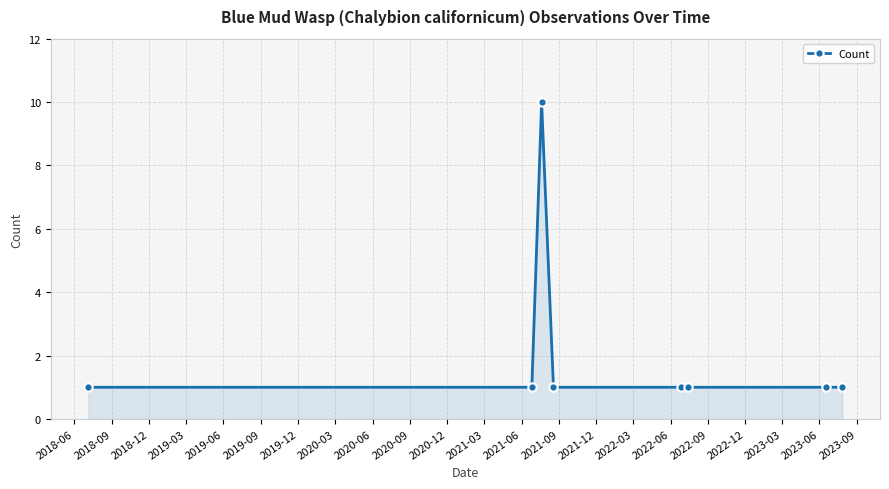

How many values are between 1 and 2?

7